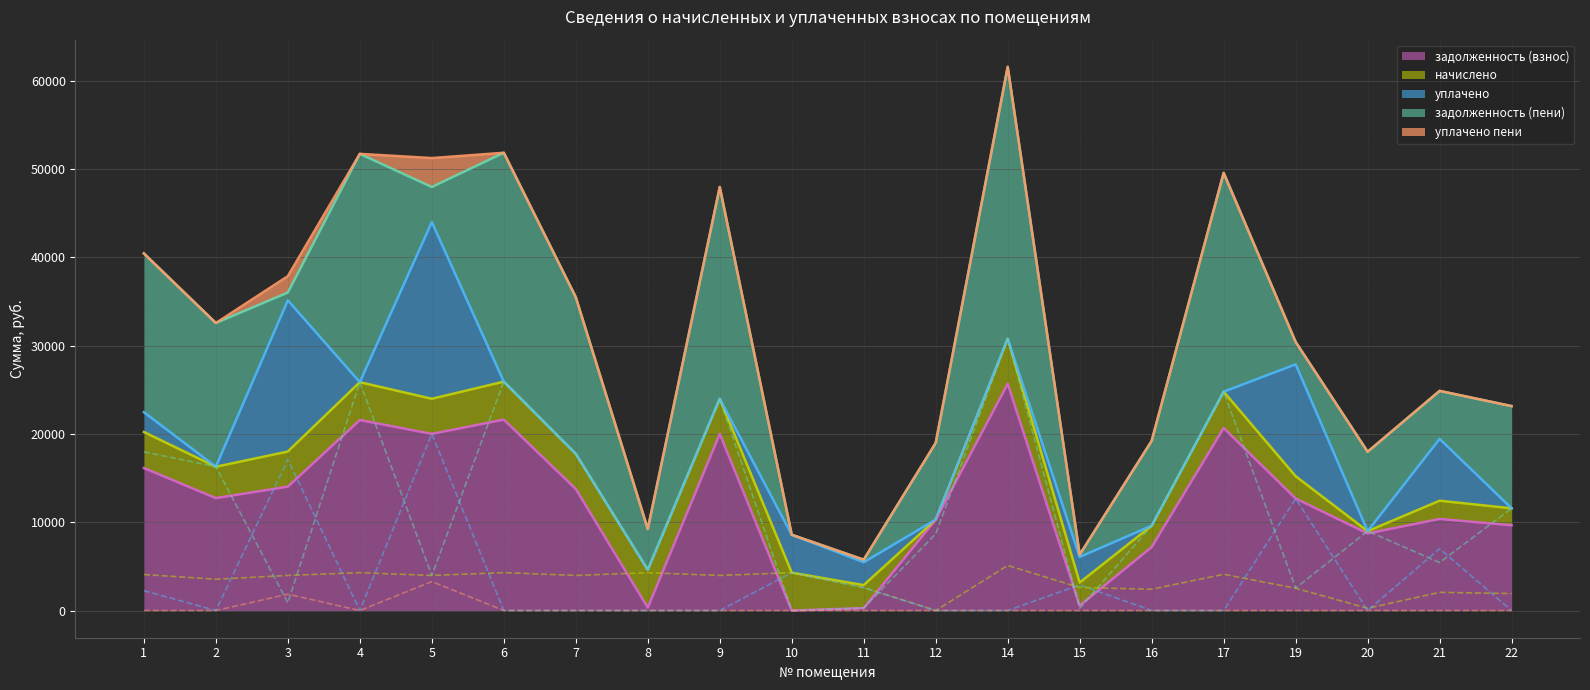

What is the maximum value for задолженность (взнос)?

25680.0